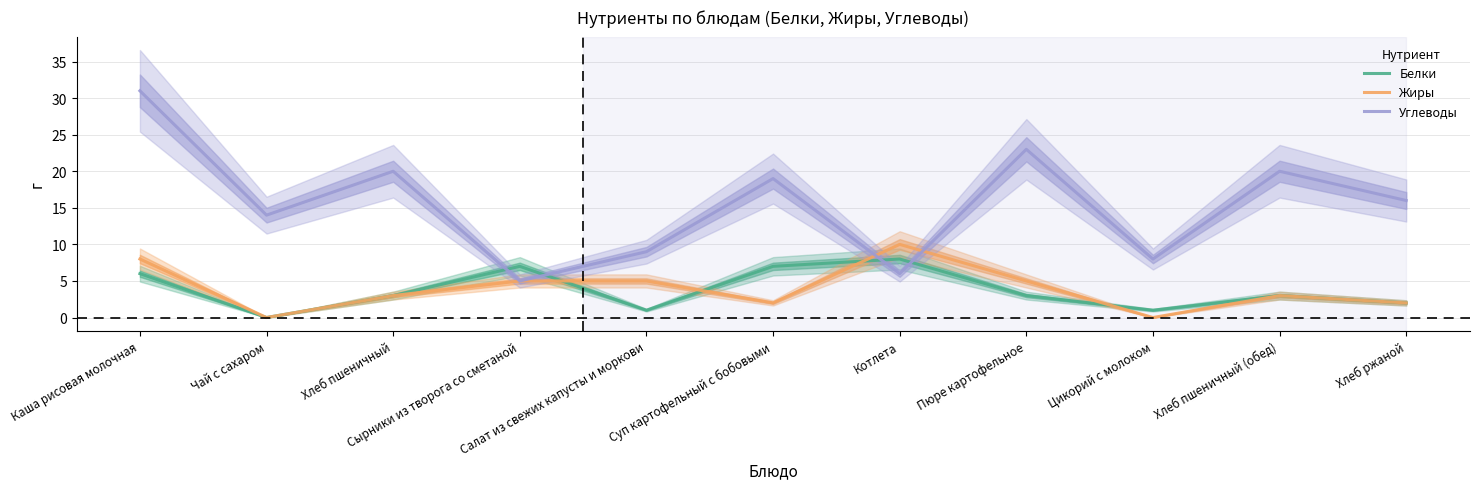

What is the label of the 8th point from the right?

Сырники из творога со сметаной